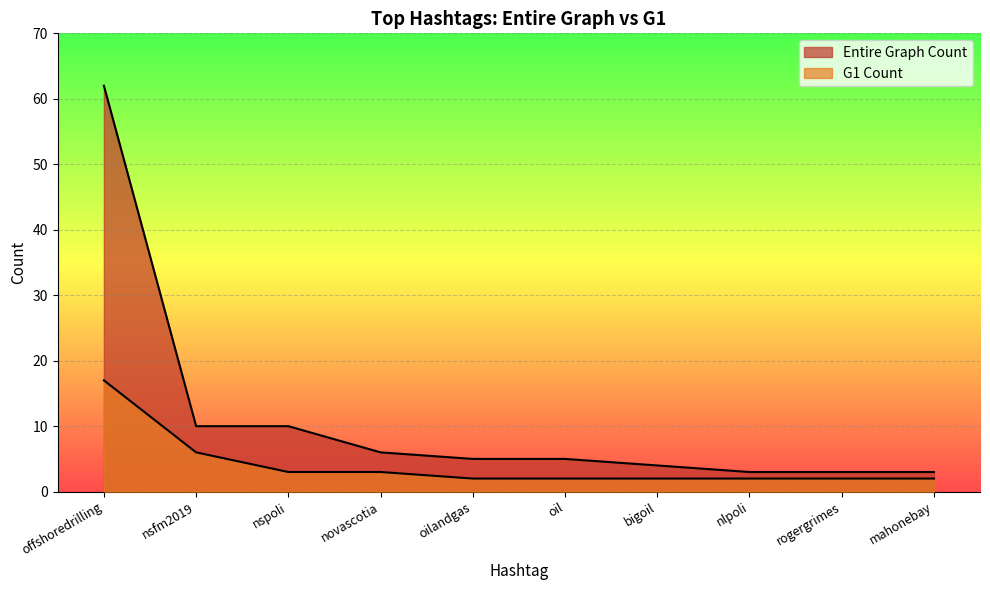

True or false: G1 Count and Entire Graph Count intersect in this chart.

False